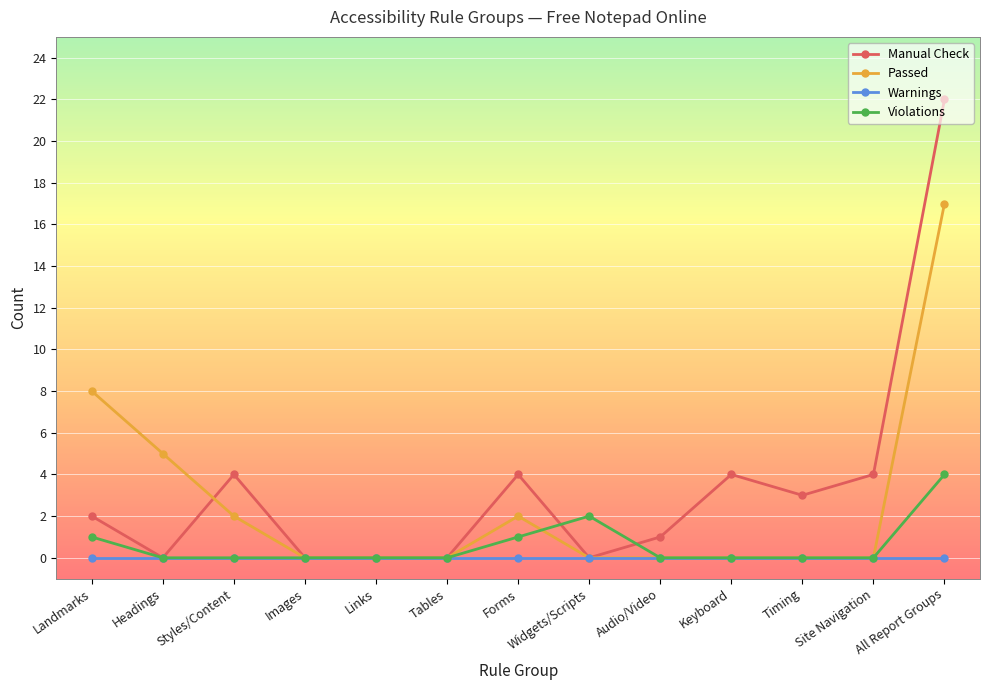

What are all the series names shown in the legend?

Manual Check, Passed, Warnings, Violations